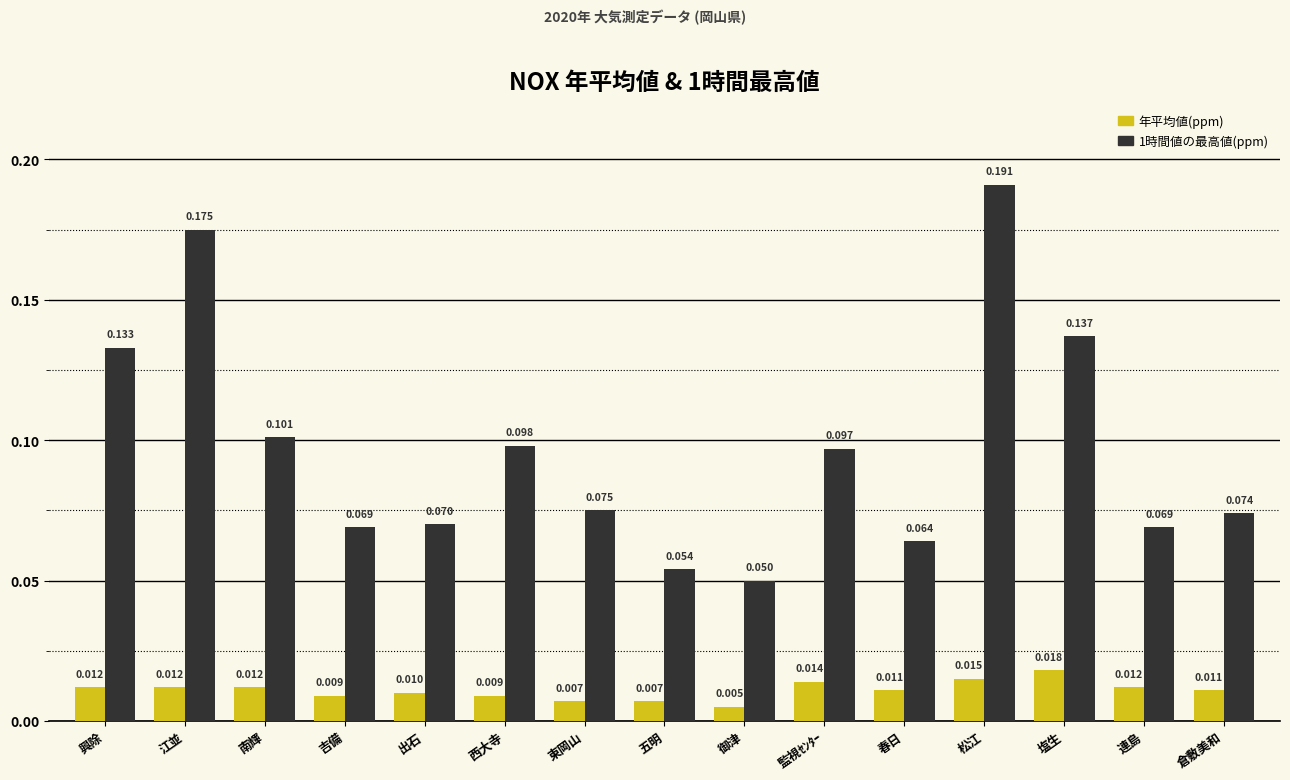

At which label is 年平均値(ppm) closest to 0?

御津